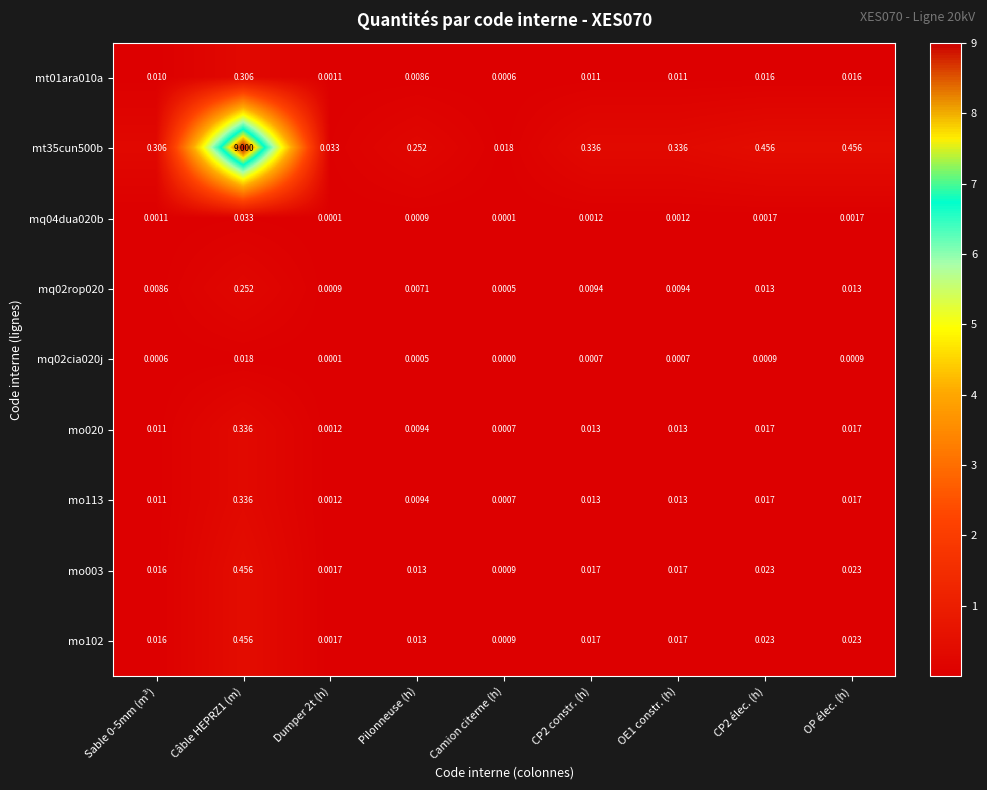

Is the value of mo102 at Sable 0-5mm (m³) greater than the value of mq04dua020b at Camion citerne (h)?

Yes